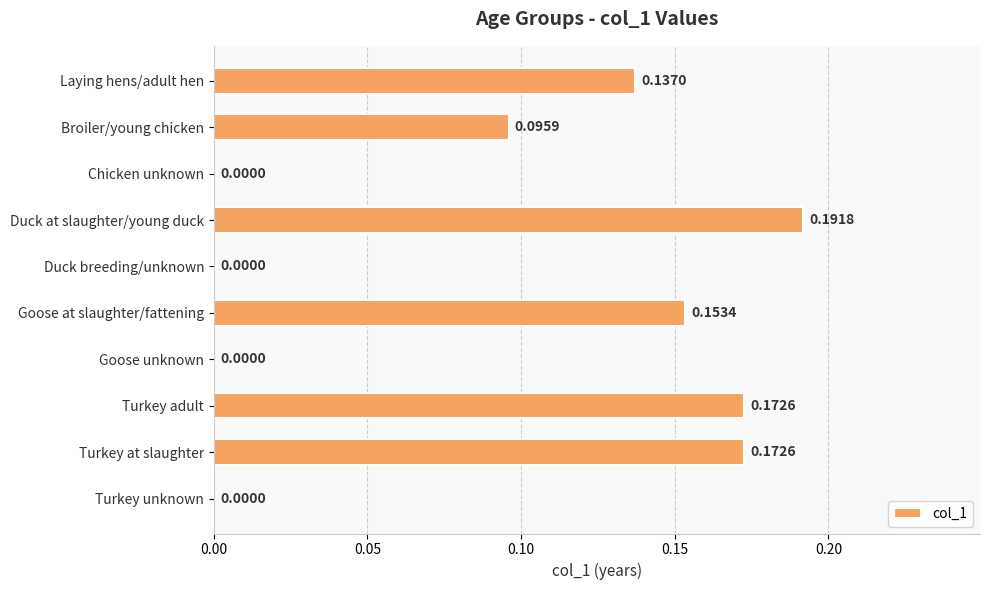

What is the change in value from Duck breeding/unknown to Turkey adult?

+0.2